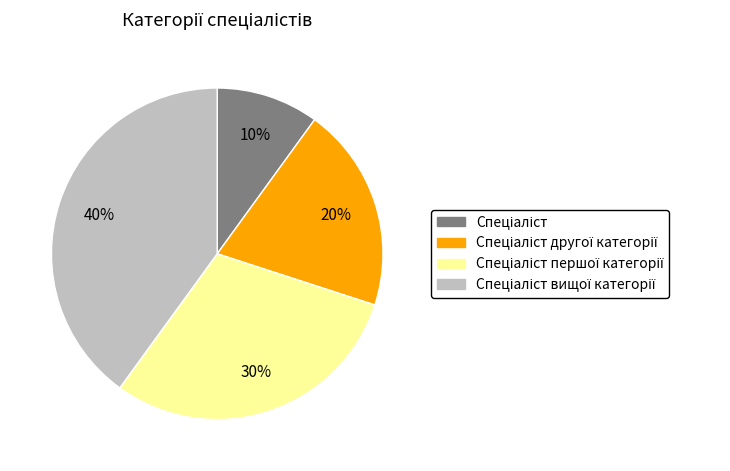

Is there any slice that represents more than half of the pie?

No